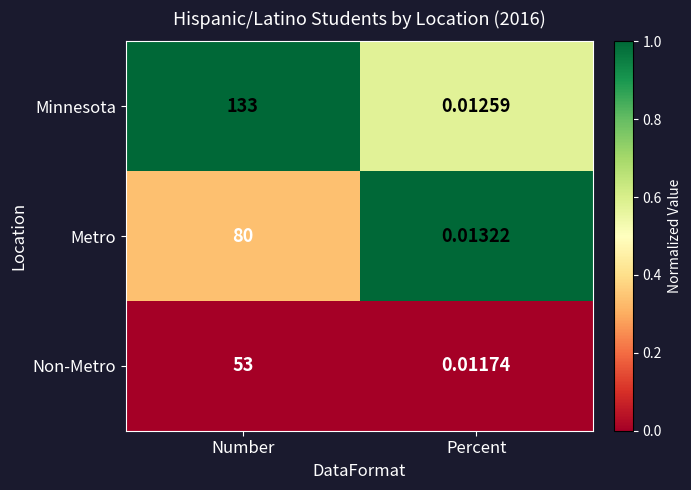

Which series has the largest range (max minus min)?

Minnesota